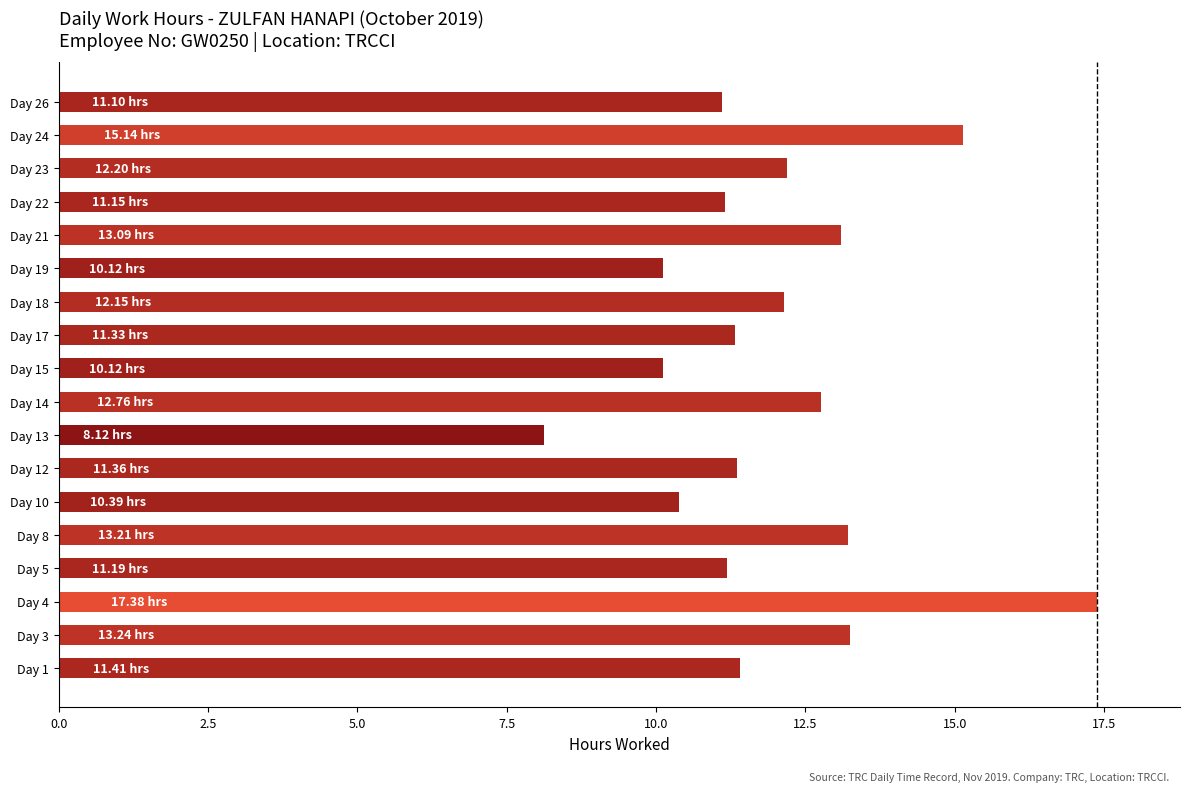

What is the difference between the values at Day 12 and Day 24?

3.8